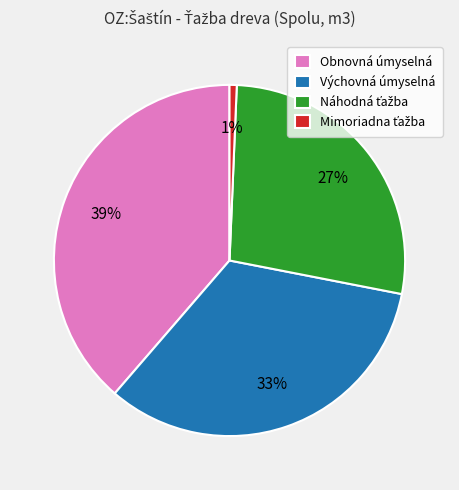

The Obnovná úmyselná slice represents 39% of the pie. True or false?

True